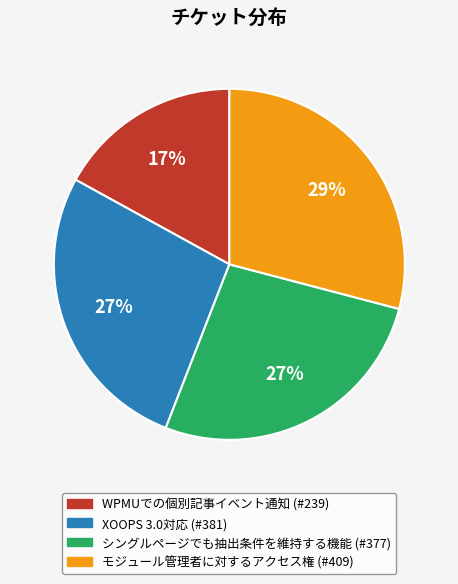

To the nearest percent, what is the difference between the largest and smallest slice percentages?

12%